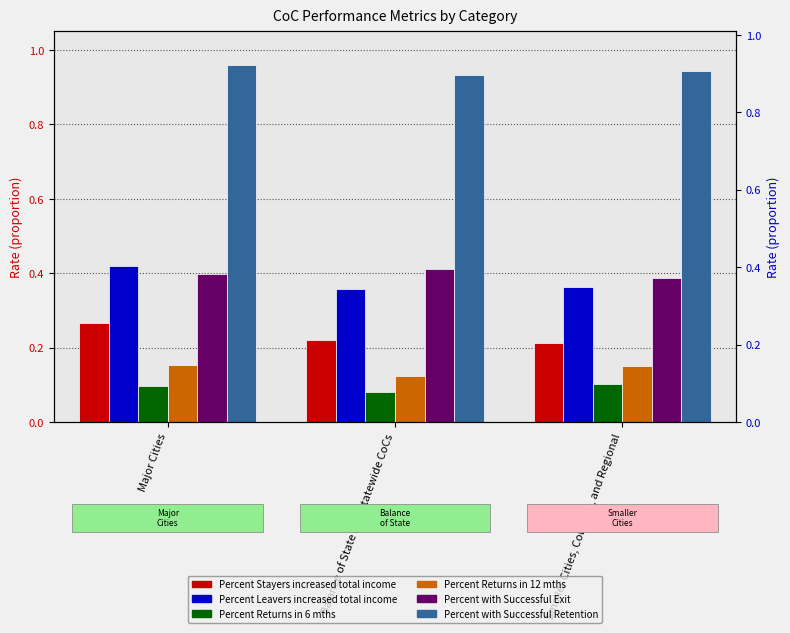

List the series in order of their peak value, lowest first.

Percent Returns in 6 mths, Percent Returns in 12 mths, Percent Stayers increased total income, Percent with Successful Exit, Percent Leavers increased total income, Percent with Successful Retention